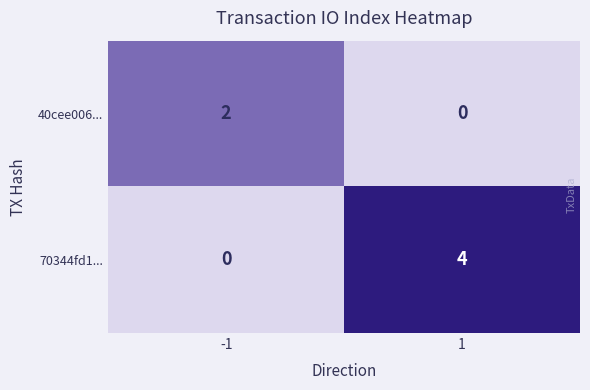

Is it true that 40cee006... equals 1 at -1?

False